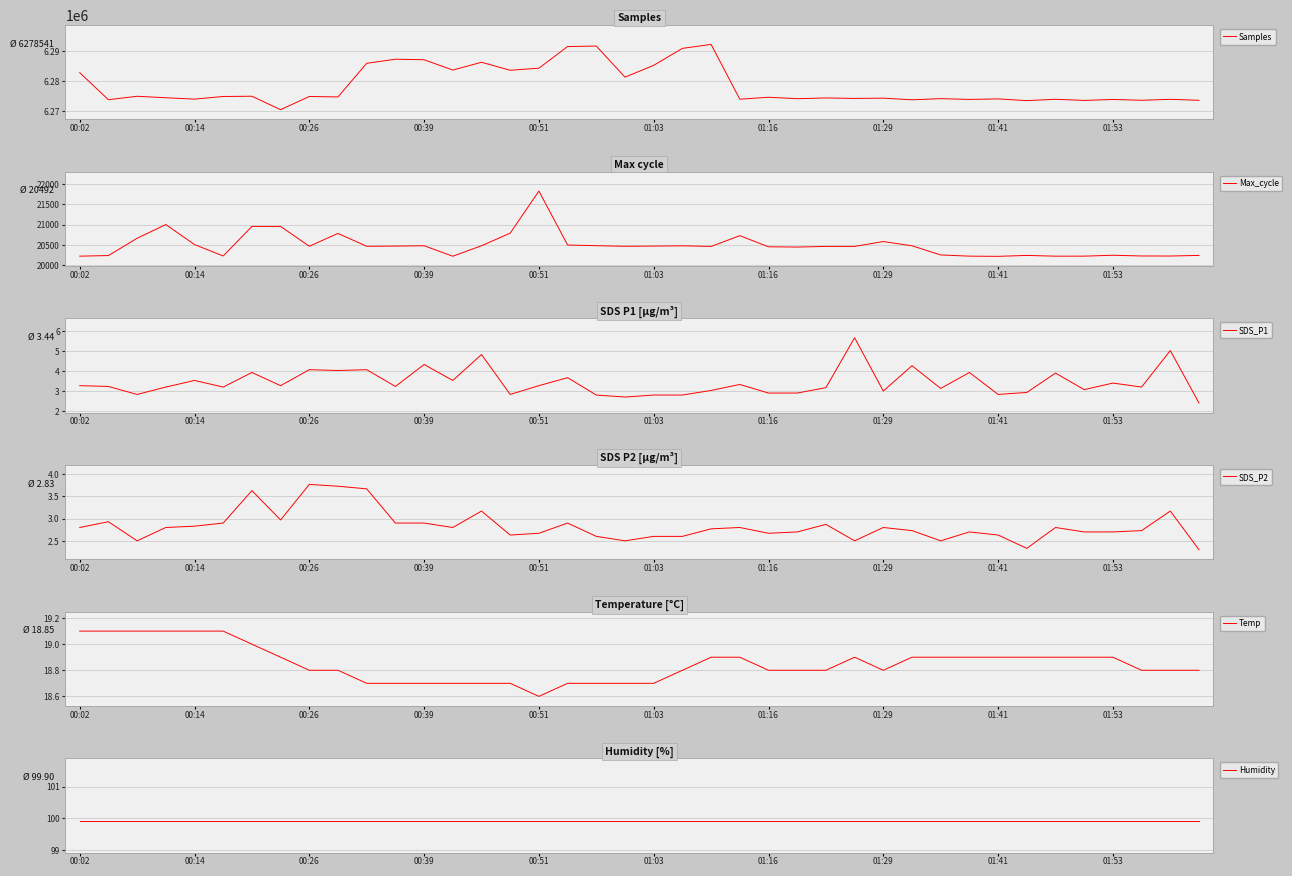

What is the difference between the maximum and minimum values in the SDS_P1 series?

3.3